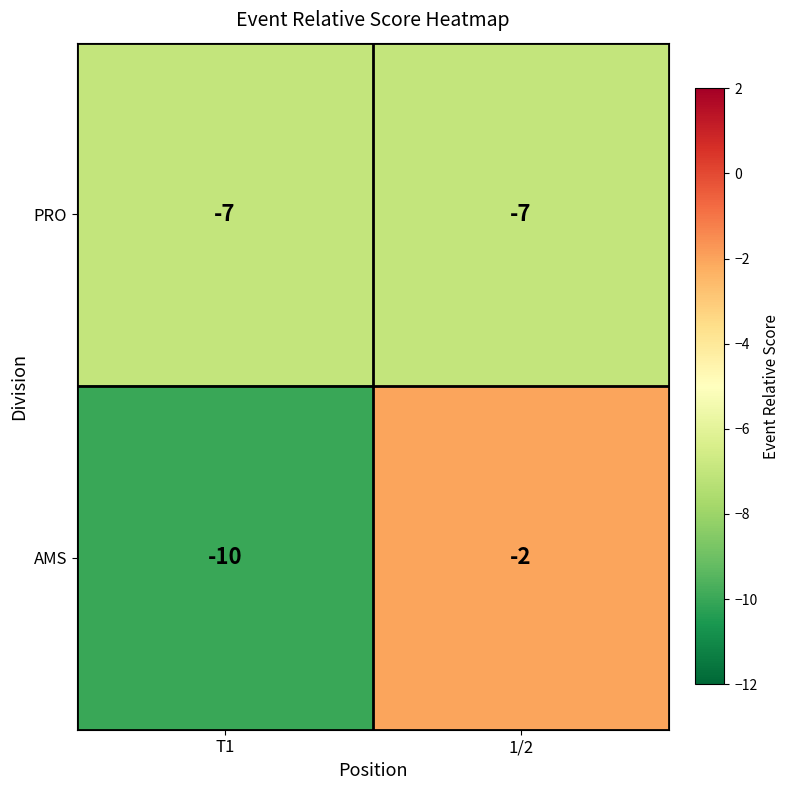

Reading right to left, transcribe all the data shown in this chart.

PRO: -7	-7
AMS: -2	-10